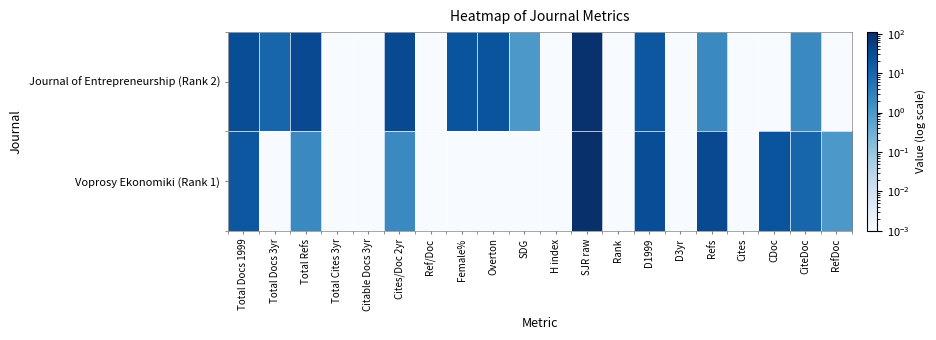

Count the number of data series in this chart.

2